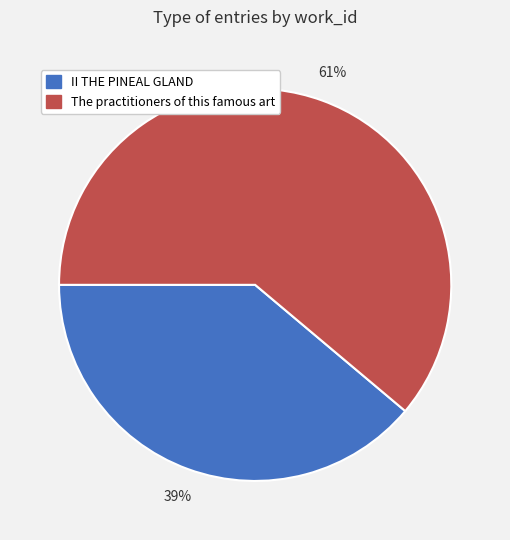

To the nearest percent, what is the combined percentage of The practitioners of this famous art and II THE PINEAL GLAND?

100%